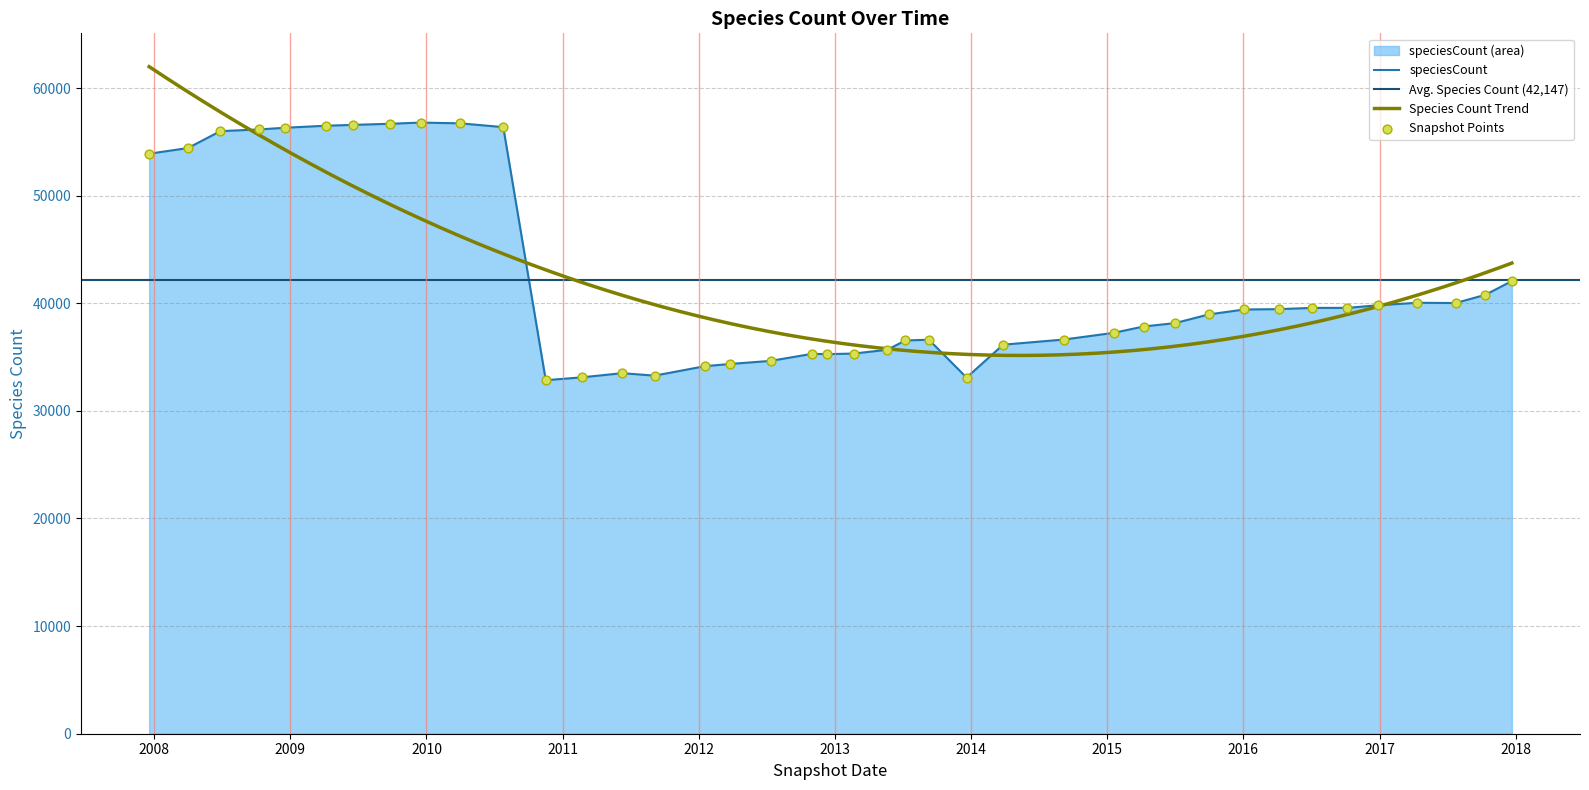

What is the change in value from 2008-04-01 to 2012-03-26?

-20063